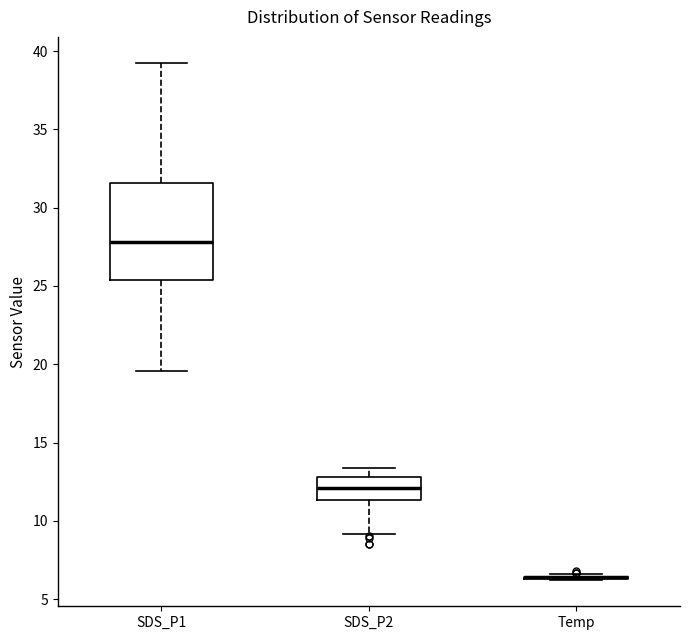

Reading left to right, transcribe this box plot: for each box, give where its median line is, the range the box spans, and where its two whiskers end, as read against the y-axis. The values are not printed on the chart, so give them approximately, as read against the axis.

SDS_P1: median 28.0, box 25.5 to 31.5, whiskers 19.5 to 39.5
SDS_P2: median 12.0, box 11.5 to 13.0, whiskers 9.0 to 13.5
Temp: box collapsed to a line at 6.5, whiskers 6.0 to 6.5